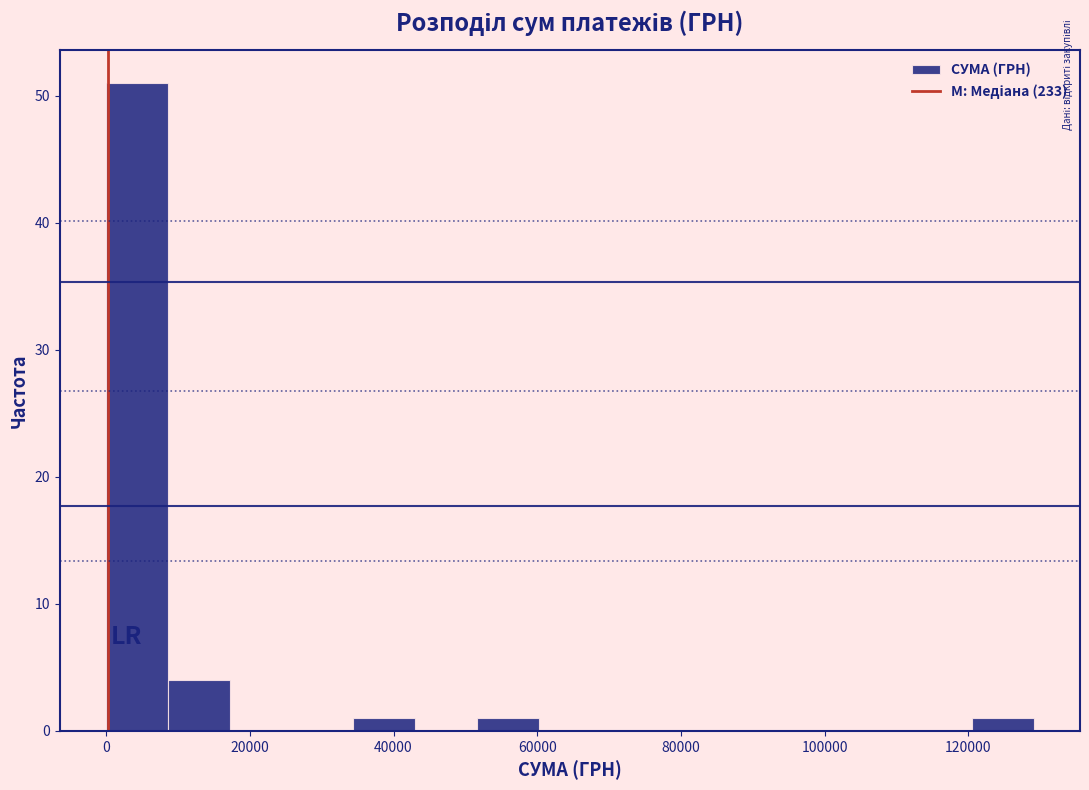

Reading left to right, list every bar in this chart as the range it spans on the x-axis followed by its height. Neither the bar edges nor the heights are printed on the chart, so give them approximately, as read against the axes.

0 to 8000: 51
8000 to 18000: 4
18000 to 26000: 0
26000 to 34000: 0
34000 to 44000: 1
44000 to 52000: 0
52000 to 60000: 1
60000 to 68000: 0
68000 to 78000: 0
78000 to 86000: 0
86000 to 94000: 0
94000 to 104000: 0
104000 to 112000: 0
112000 to 120000: 0
120000 to 130000: 1